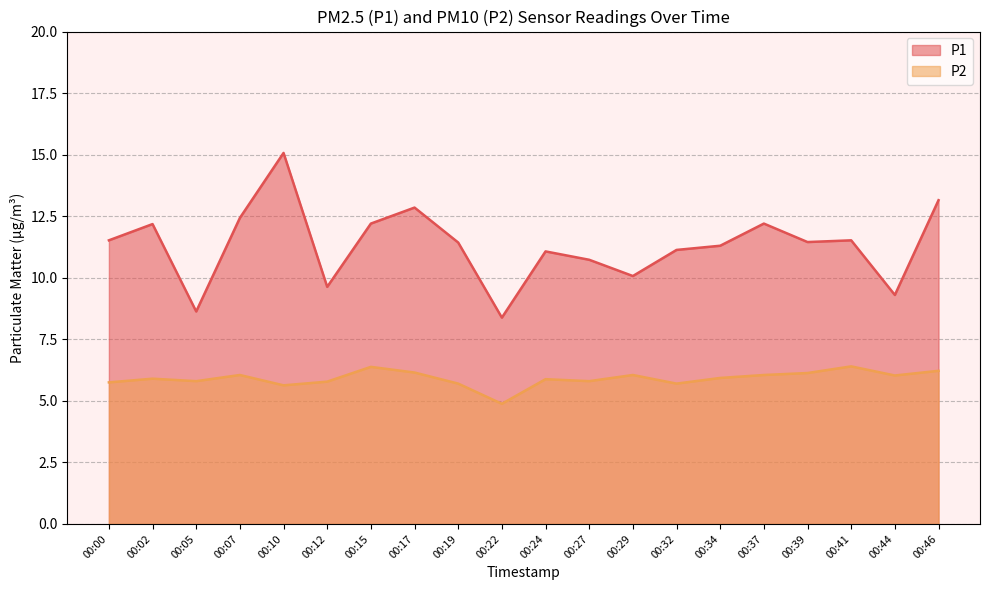

True or false: P2 and P1 cross at least once.

False